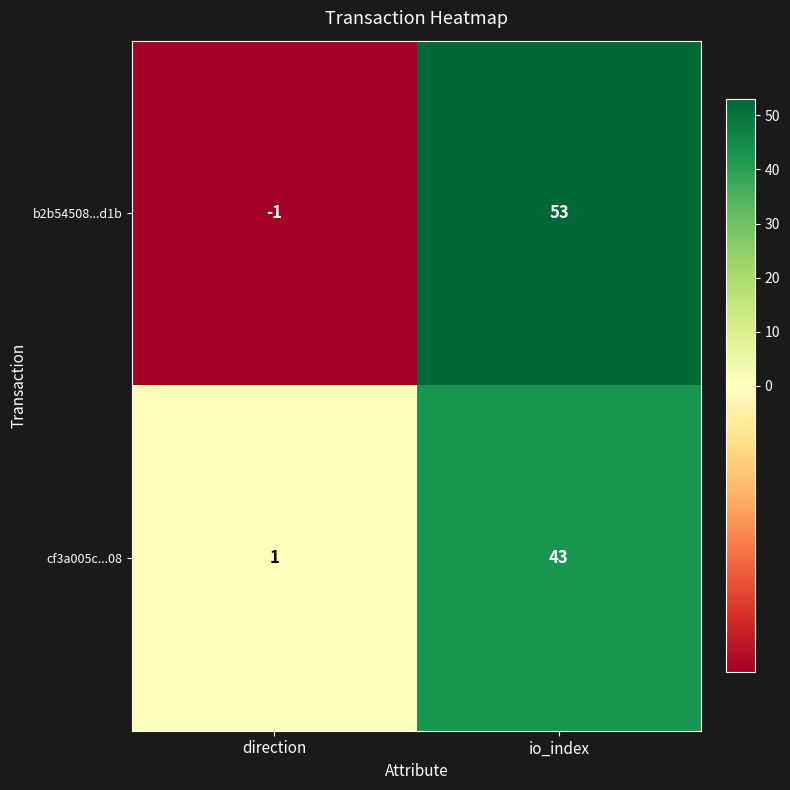

The value of b2b54508...d1b at io_index is 53. True or false?

True